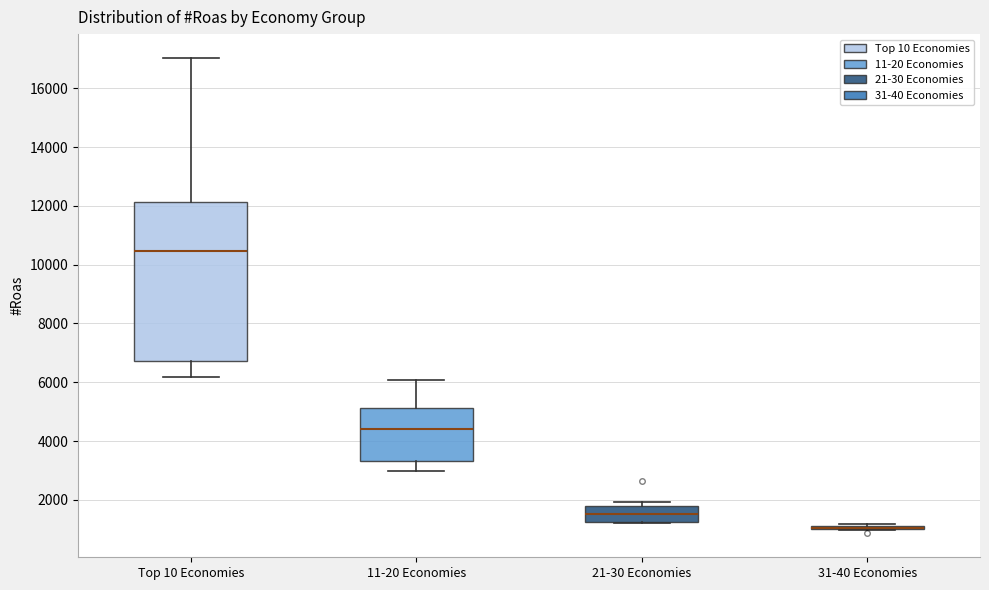

Comparing the boxes themselves (not the whiskers), which one is the tallest?

Top 10 Economies